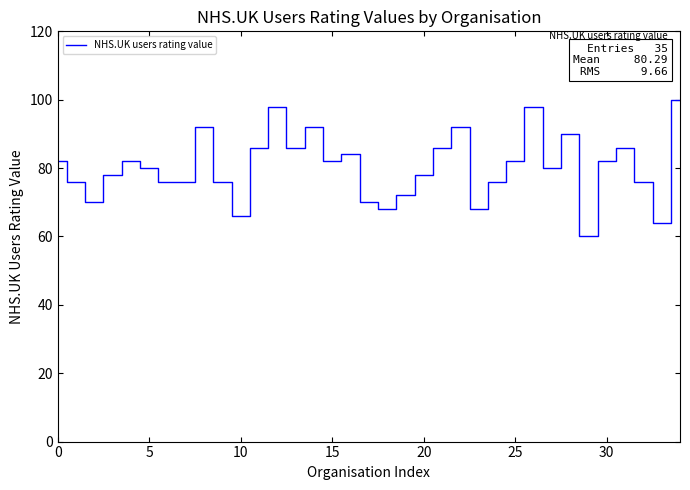

Is this an area chart (filled region under the line)?

No